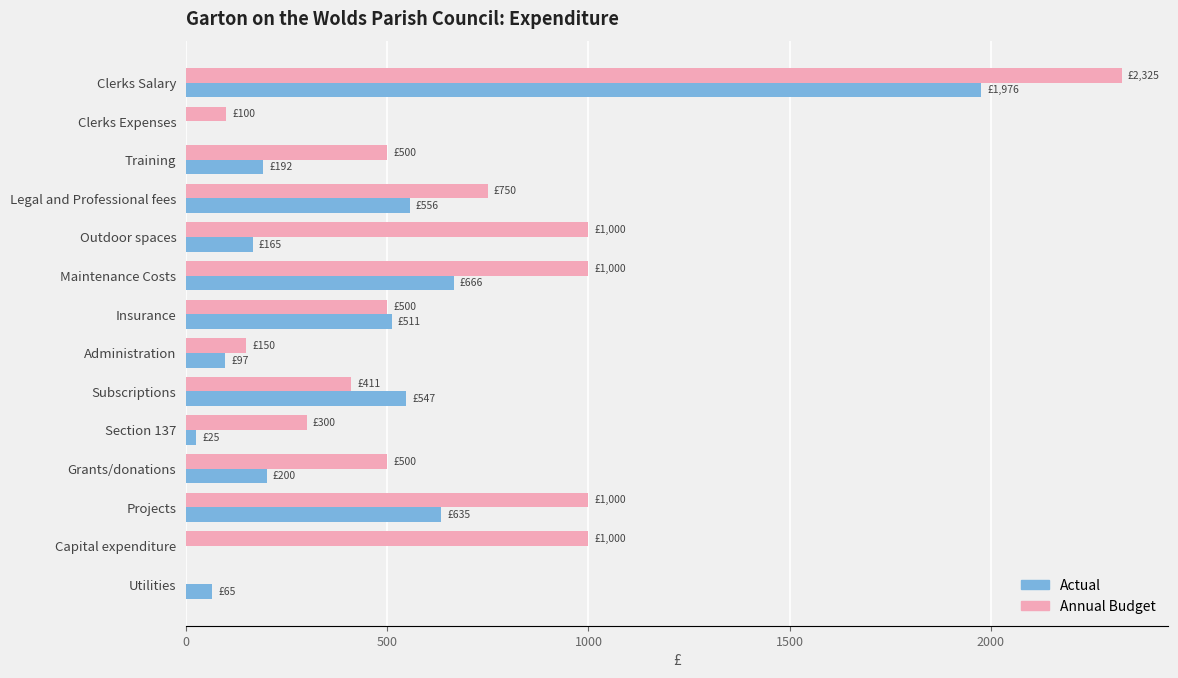

Is the value of Actual at Legal and Professional fees greater than the value of Annual Budget at Maintenance Costs?

No